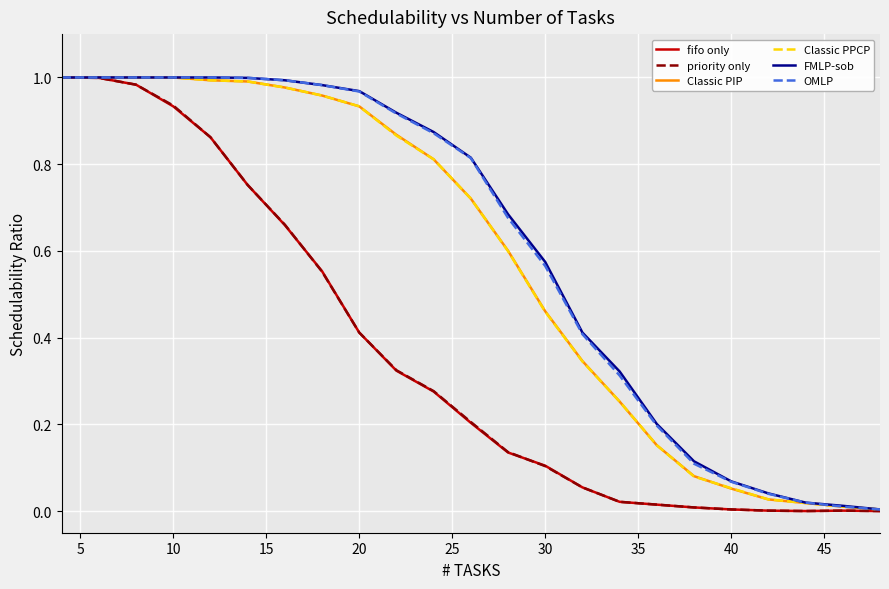

Which series has the widest spread of values?

fifo only